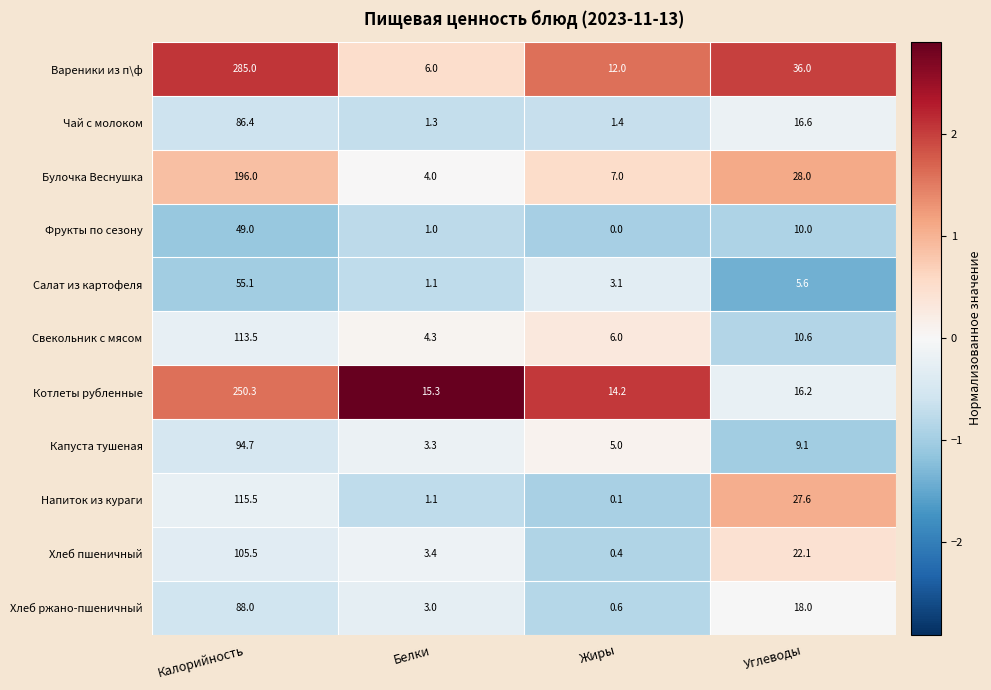

Is it true that Фрукты по сезону equals 14.3 at Углеводы?

False